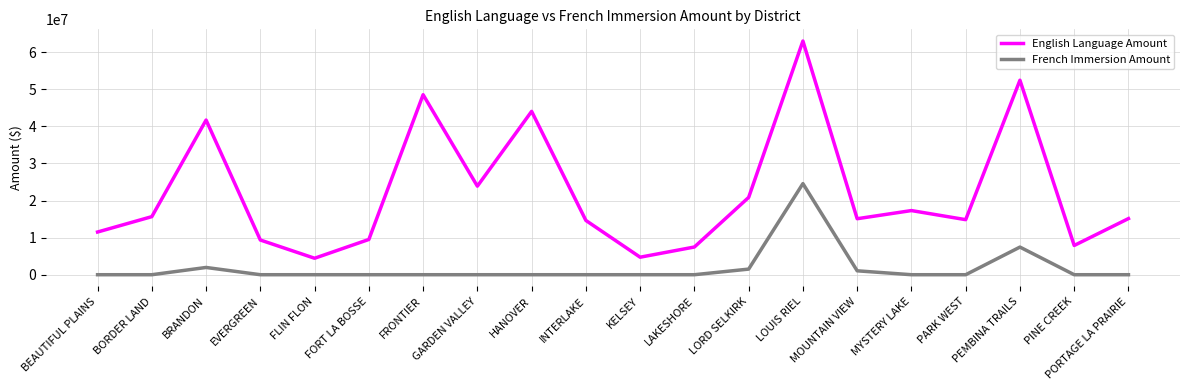

The value of French Immersion Amount at PINE CREEK is -16367277. True or false?

False